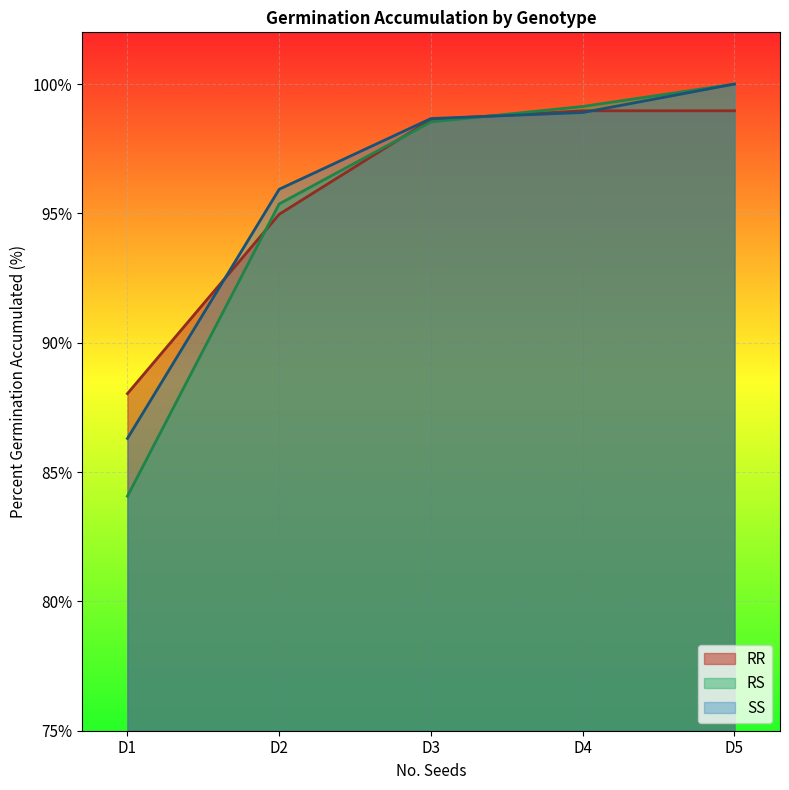

What value does the RS series have at D1?

84.1